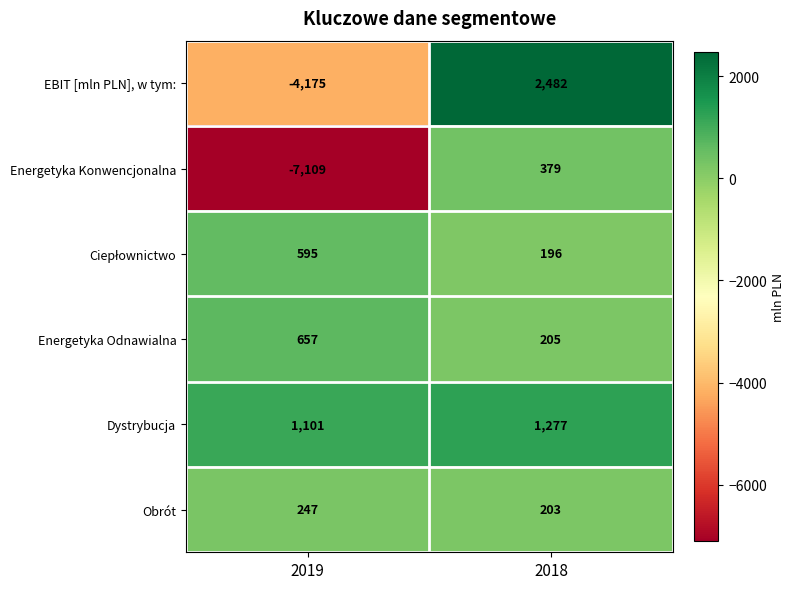

The value of Dystrybucja at 2019 is 346. True or false?

False